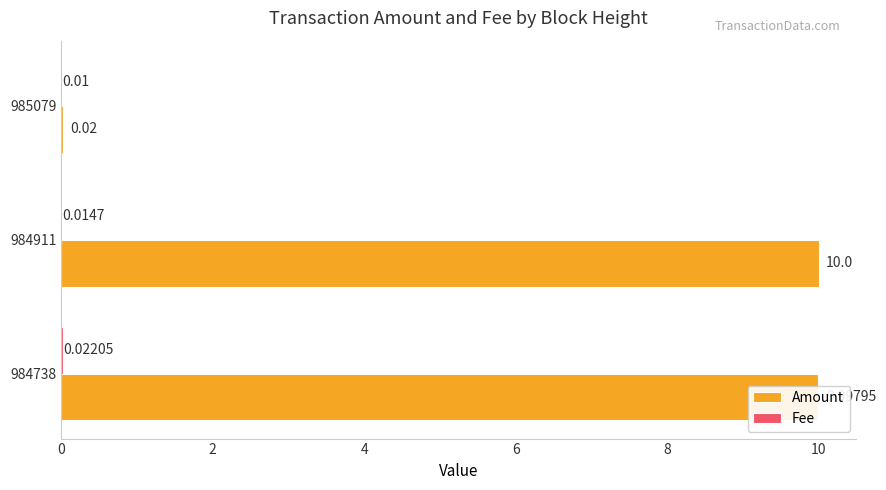

At which category is the sum across all series the highest?

984738